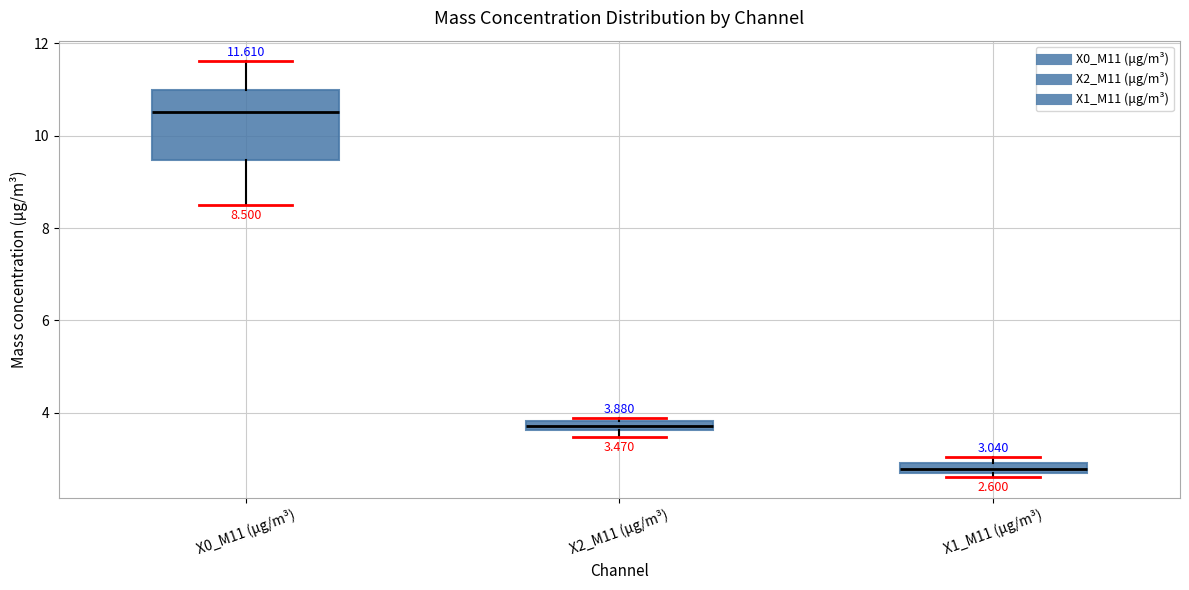

Which box has the highest median line?

X0_M11 (μg/m³)